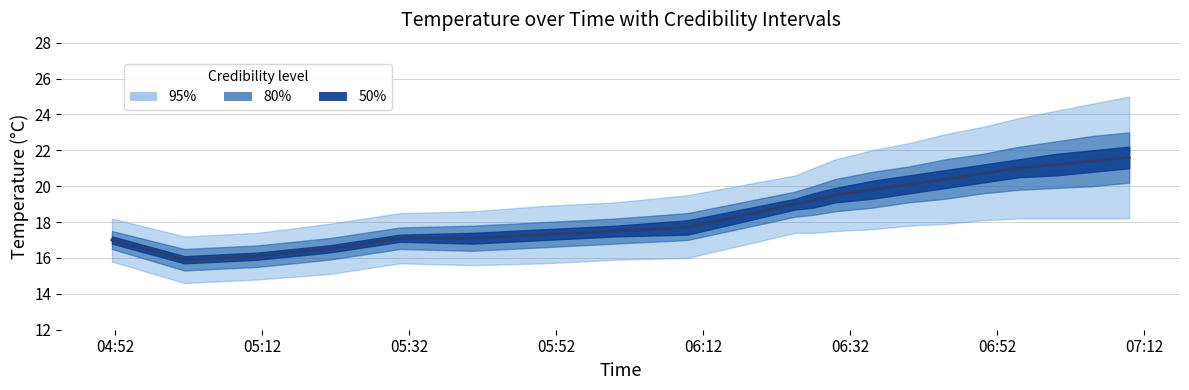

True or false: the data shows 30.2 at 07:12.

False